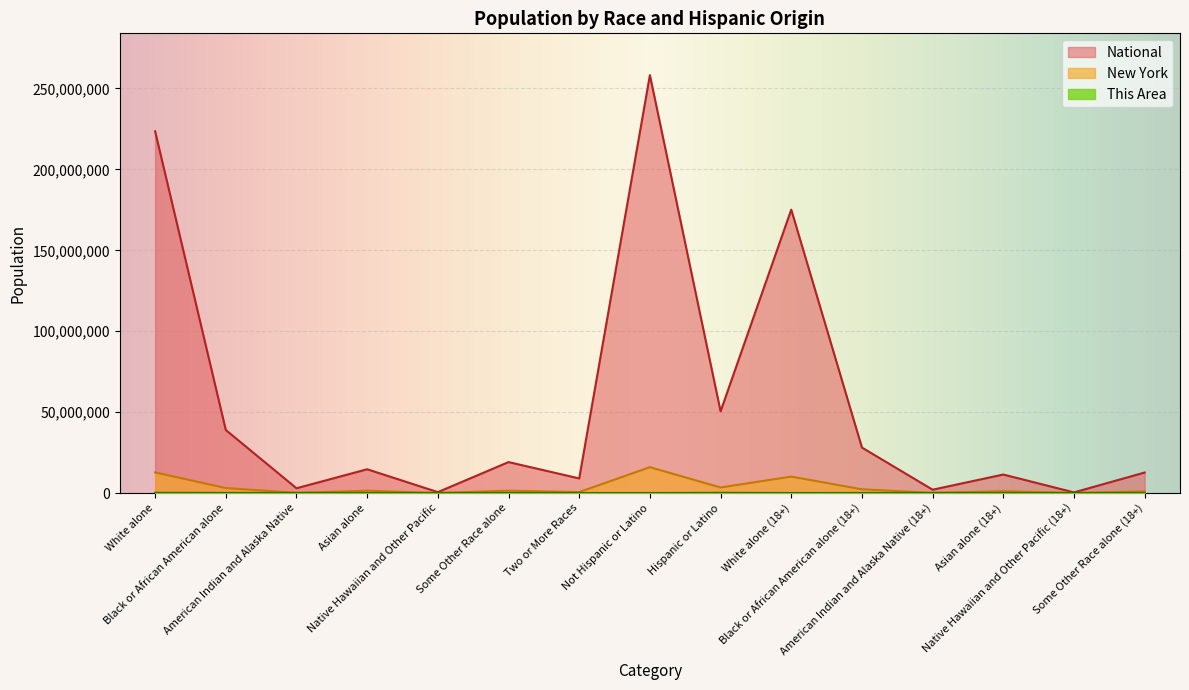

Reading left to right, what are all the values shown in this chart?

This Area: White alone=116834	Black or African American alone=53319	American Indian and Alaska Native=47002	Asian alone=313	Native Hawaiian and Other Pacific=10940	Some Other Race alone=25	Two or More Races=2910	Not Hispanic or Latino=2325	Hispanic or Latino=108207	White alone (18+)=8627	Black or African American alone (18+)=42084	American Indian and Alaska Native (18+)=36651	Asian alone (18+)=219	Native Hawaiian and Other Pacific (18+)=8491	Some Other Race alone (18+)=20
New York: White alone=12740974	Black or African American alone=3073800	American Indian and Alaska Native=106906	Asian alone=1420244	Native Hawaiian and Other Pacific=8766	Some Other Race alone=1441563	Two or More Races=585849	Not Hispanic or Latino=15961180	Hispanic or Latino=3416922	White alone (18+)=10150043	Black or African American alone (18+)=2292769	American Indian and Alaska Native (18+)=76110	Asian alone (18+)=1129684	Native Hawaiian and Other Pacific (18+)=6606	Some Other Race alone (18+)=1030489
National: White alone=223553265	Black or African American alone=38929319	American Indian and Alaska Native=2932248	Asian alone=14674252	Native Hawaiian and Other Pacific=540013	Some Other Race alone=19107368	Two or More Races=9009073	Not Hispanic or Latino=258267944	Hispanic or Latino=50477594	White alone (18+)=175134916	Black or African American alone (18+)=28088003	American Indian and Alaska Native (18+)=2043876	Asian alone (18+)=11422616	Native Hawaiian and Other Pacific (18+)=382409	Some Other Race alone (18+)=12651574